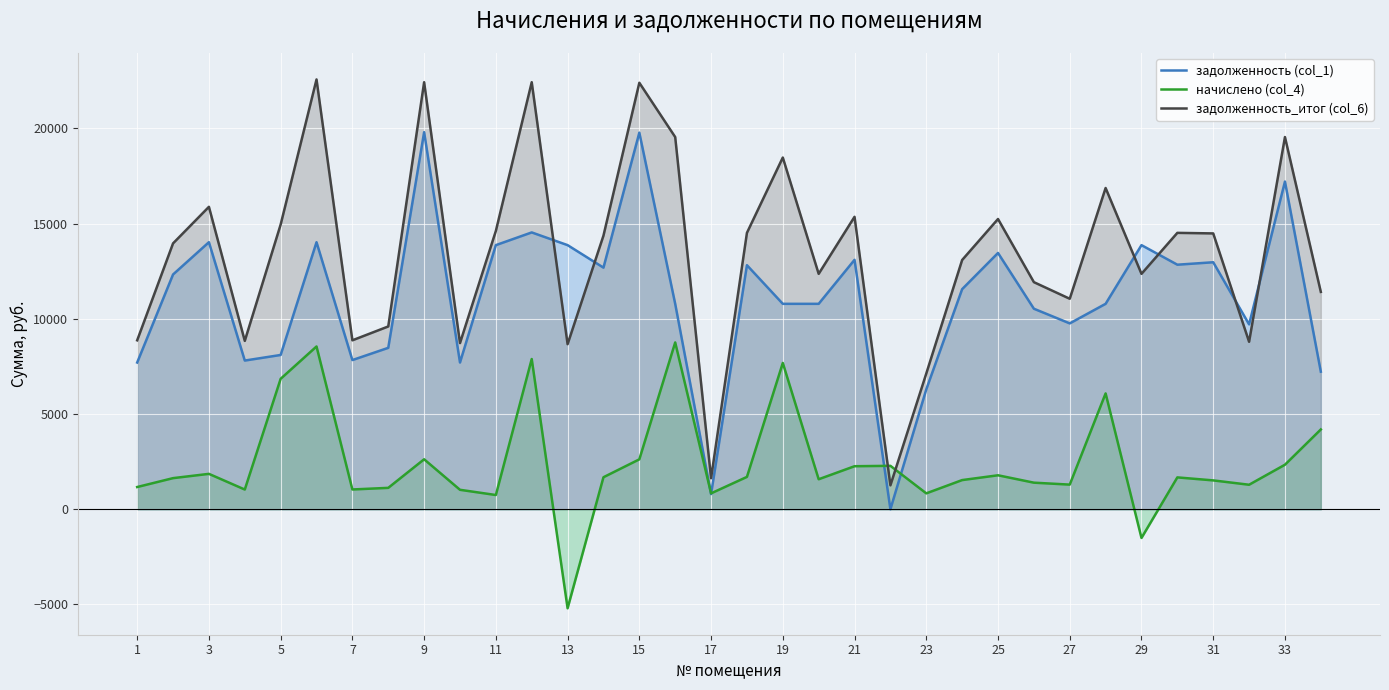

Rank the series by their maximum value, from lowest to highest.

начислено (col_4), задолженность (col_1), задолженность_итог (col_6)